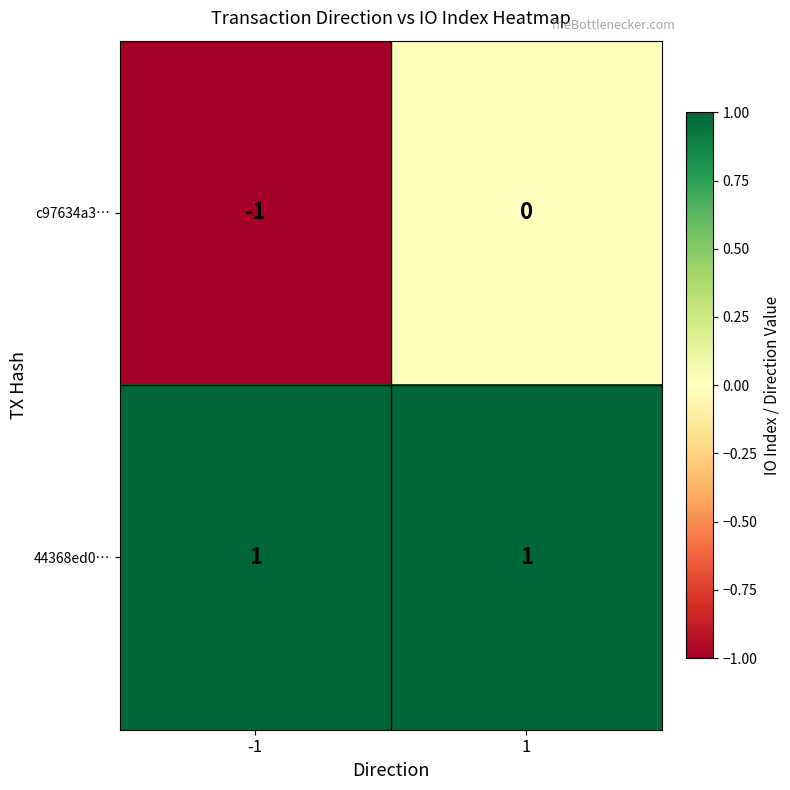

Reading right to left, extract all data points from this chart.

c97634a3…: 1=0	-1=-1
44368ed0…: 1=1	-1=1